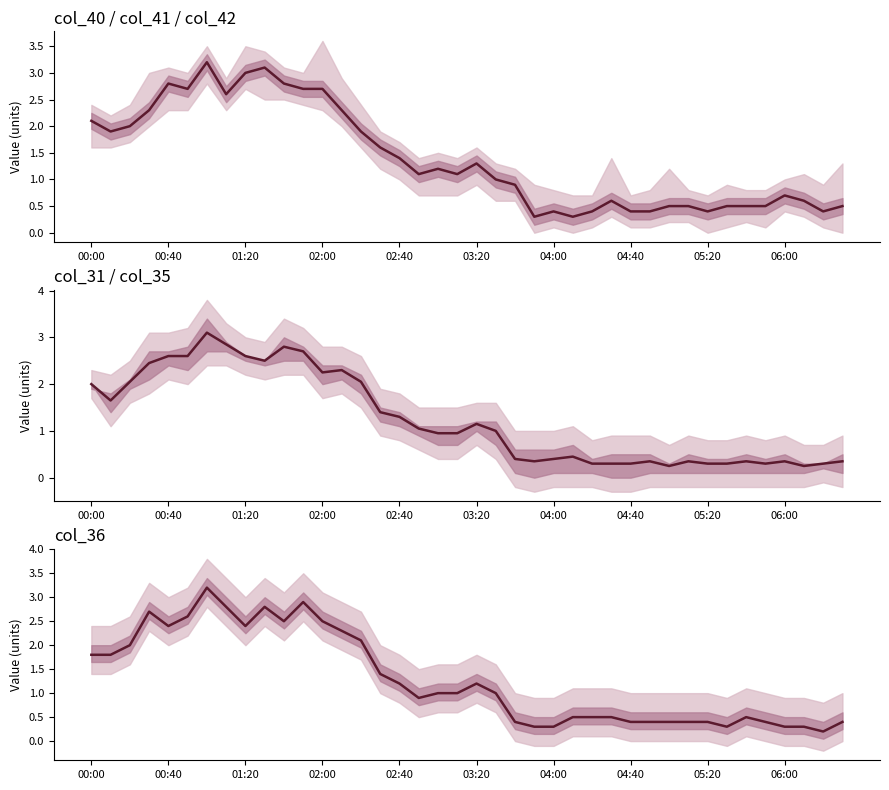

How many interior local valleys (lower than both neighbors) does the data have?

6